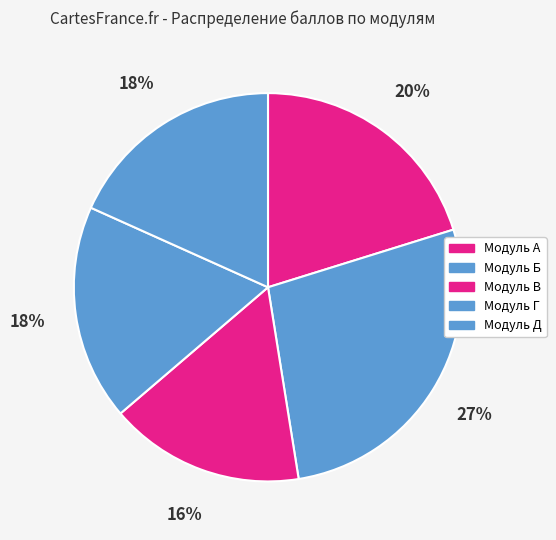

Does Модуль В represent more than half of the total?

No